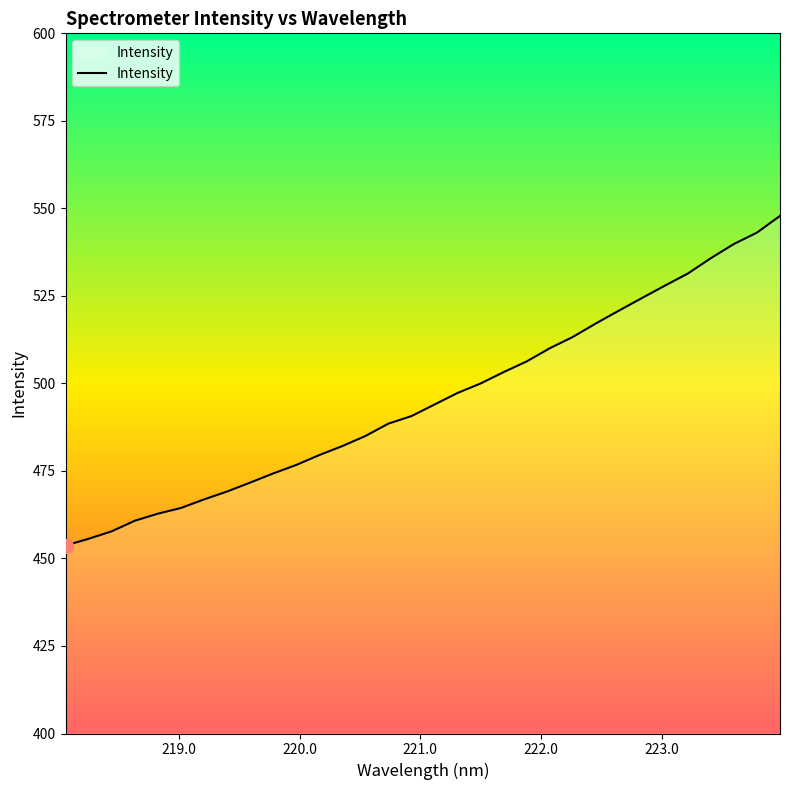

What is the smallest value displayed?

453.7